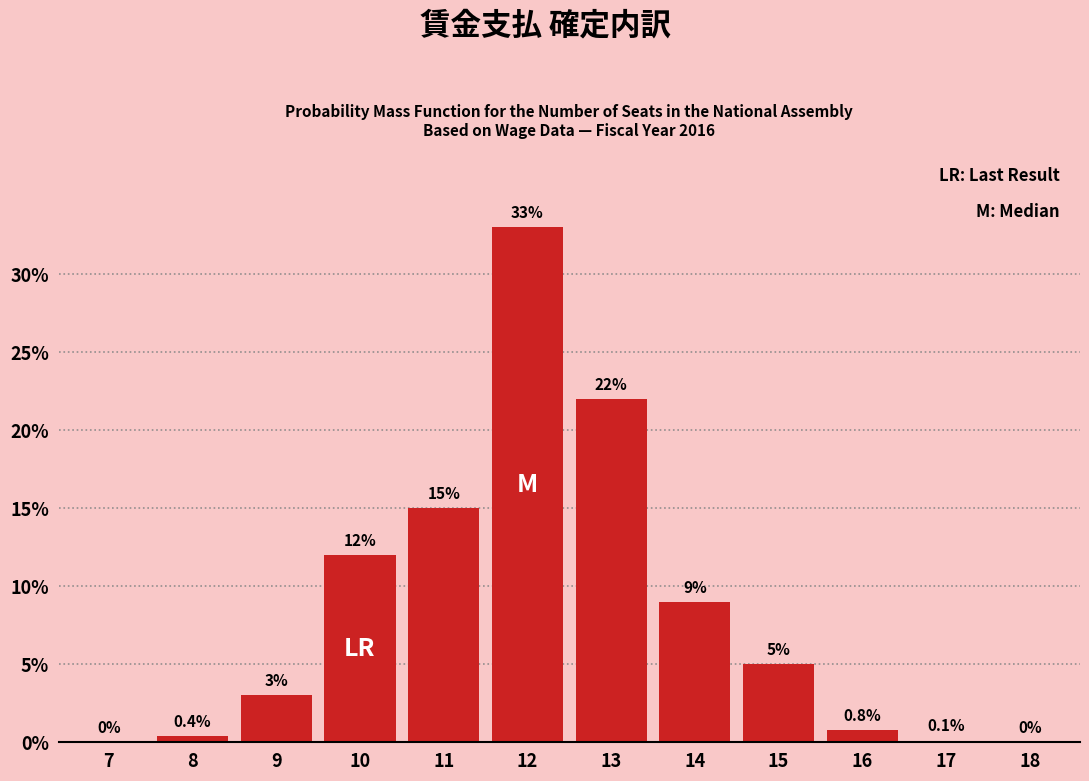

Reading left to right, what are all the values shown in this chart?

7=0.0	8=0.4	9=3.0	10=12.0	11=15.0	12=33.0	13=22.0	14=9.0	15=5.0	16=0.8	17=0.1	18=0.0